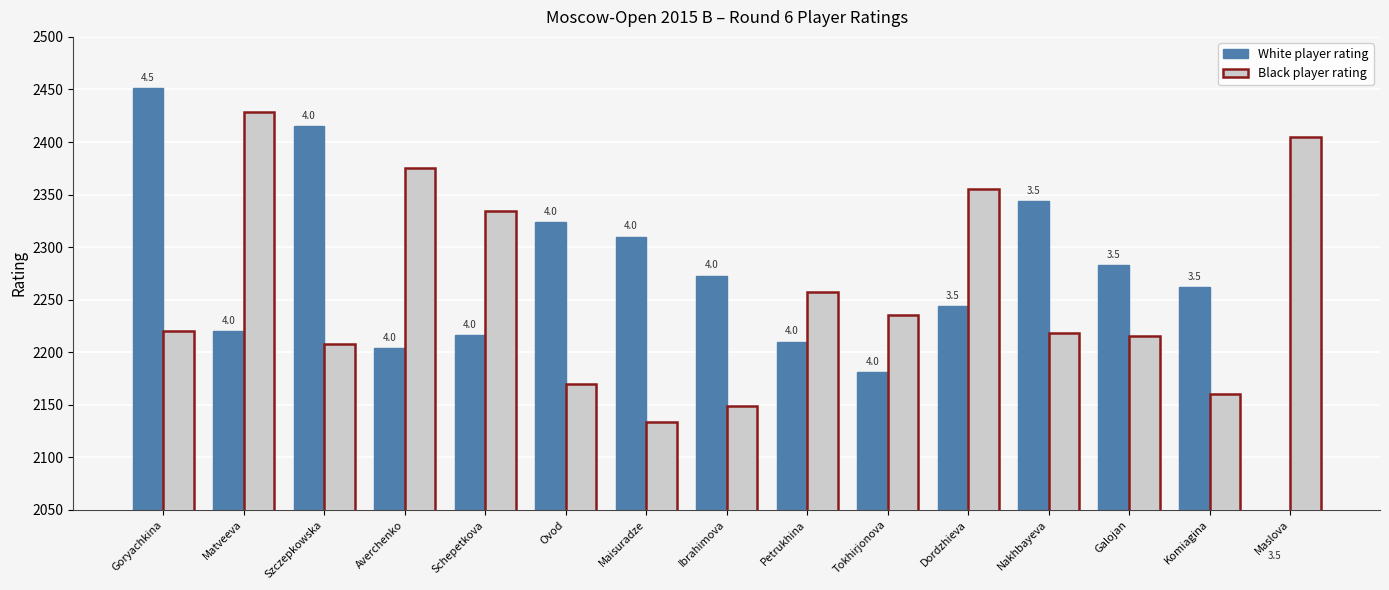

What position from the left is Dordzhieva?

11